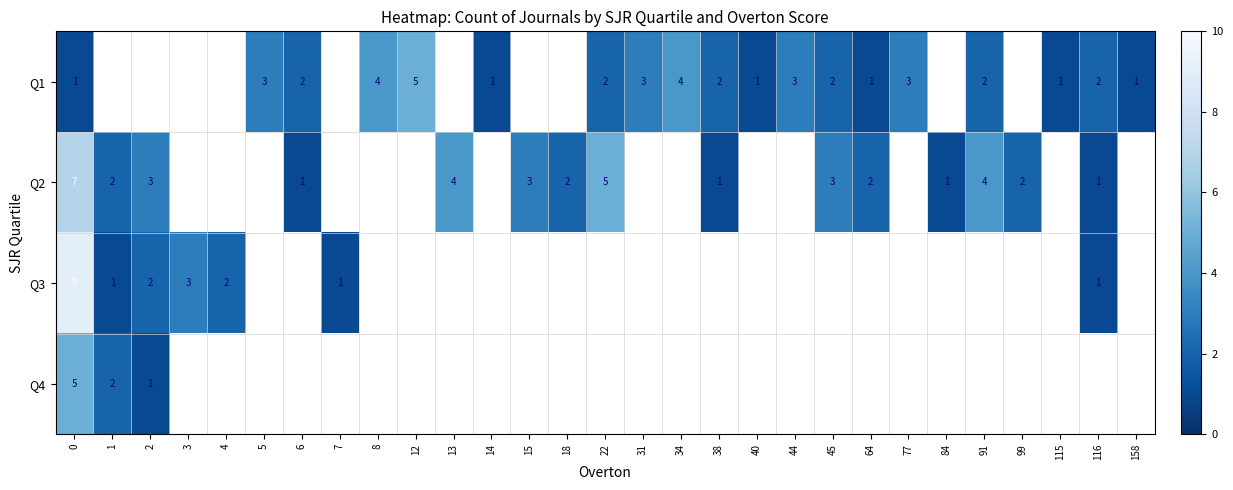

What is the total value across all series at 0?

22